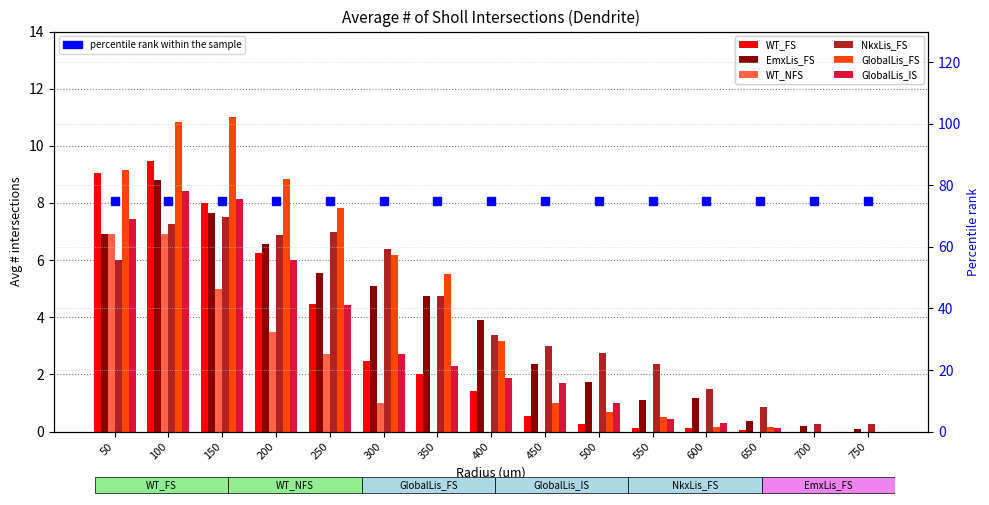

Where does the dendrite_NkxLis_FS series first go above 3?

50